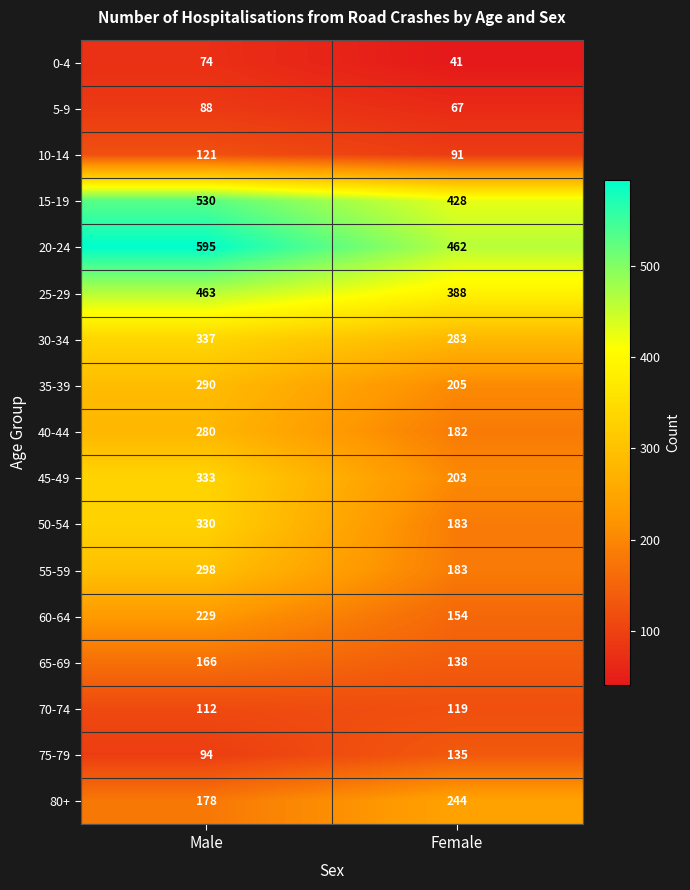

At how many categories does at least one series exceed 265?

2